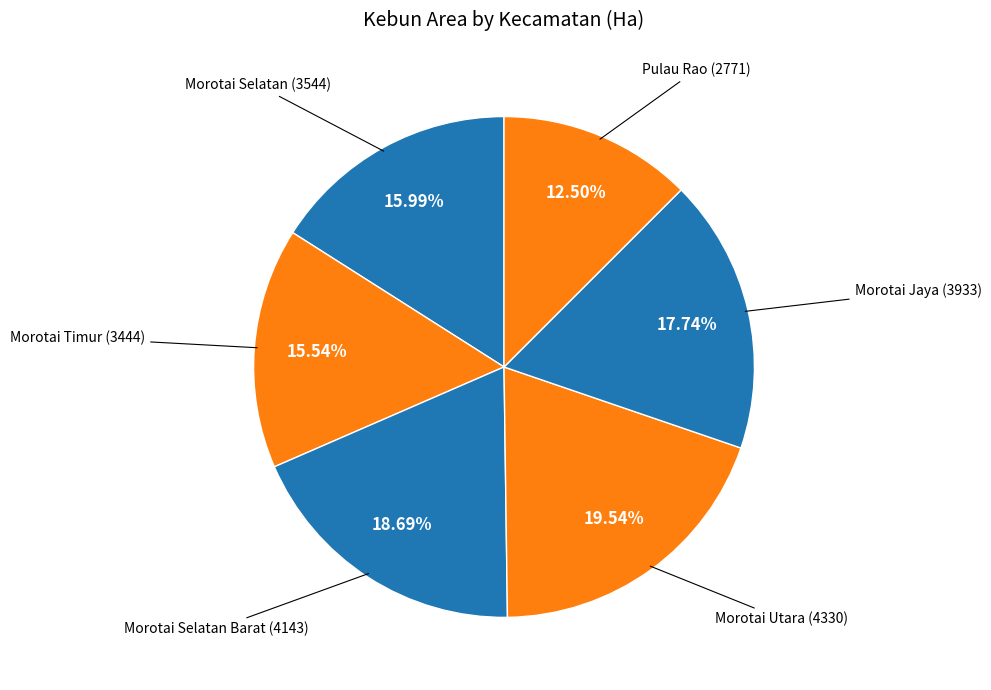

Is there a majority slice in this chart?

No